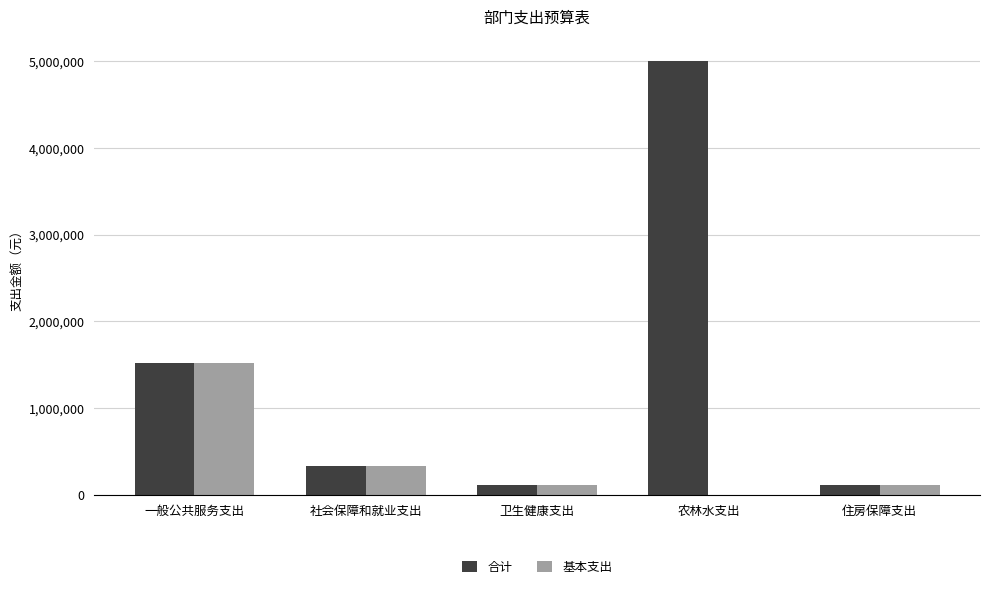

What are all the series names shown in the legend?

合计, 基本支出